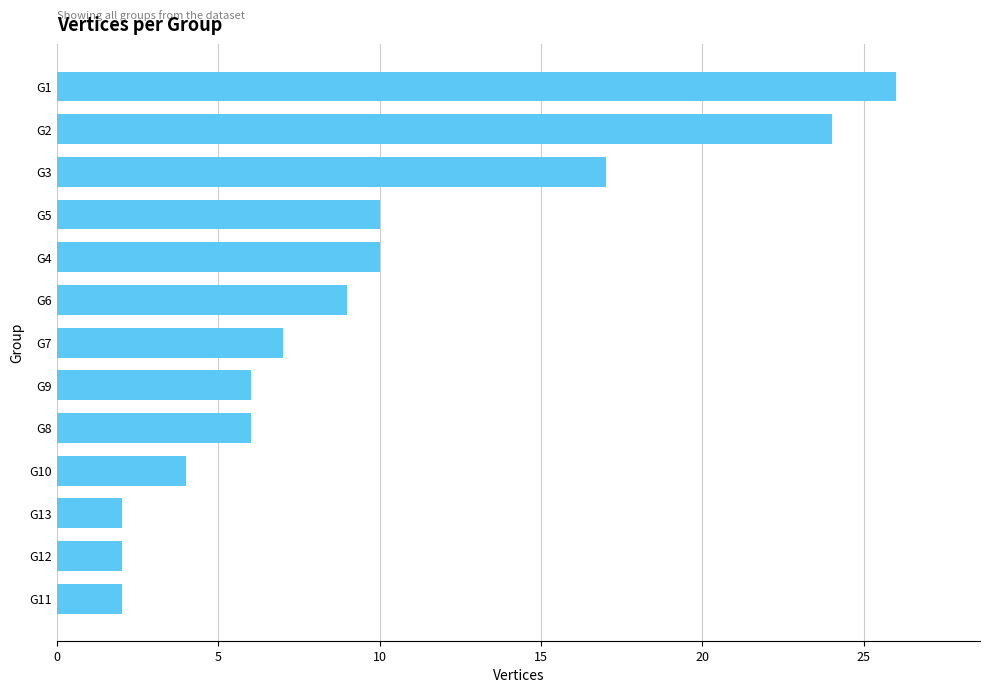

How many data points are less than 7?

6